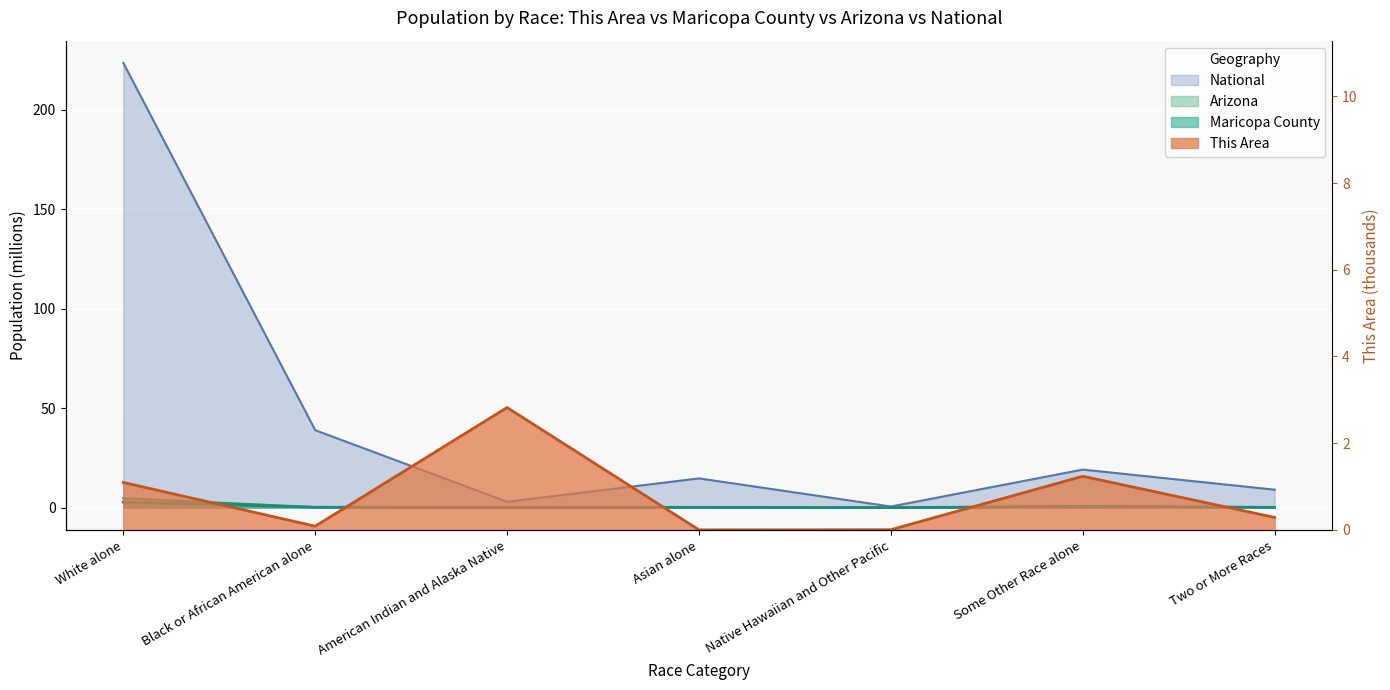

Is the value of Maricopa County at Asian alone greater than the value of National at White alone?

No